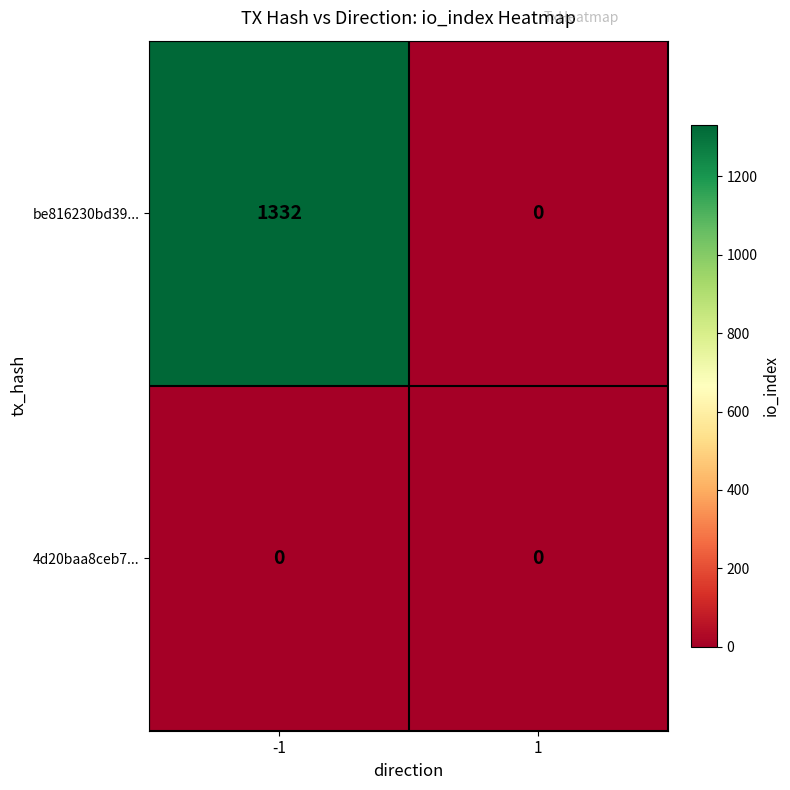

At which category is the sum across all series the highest?

-1